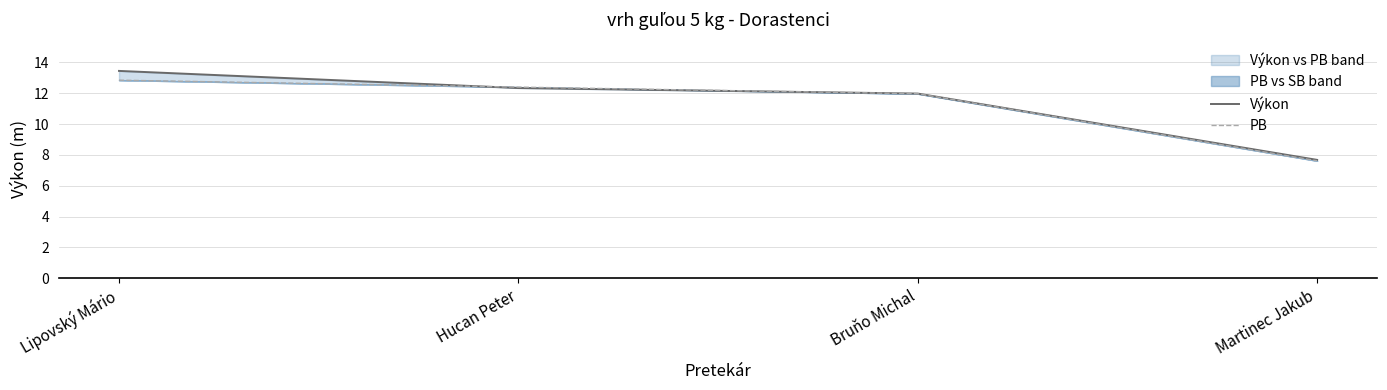

At which category is the sum across all series the highest?

Lipovský Mário